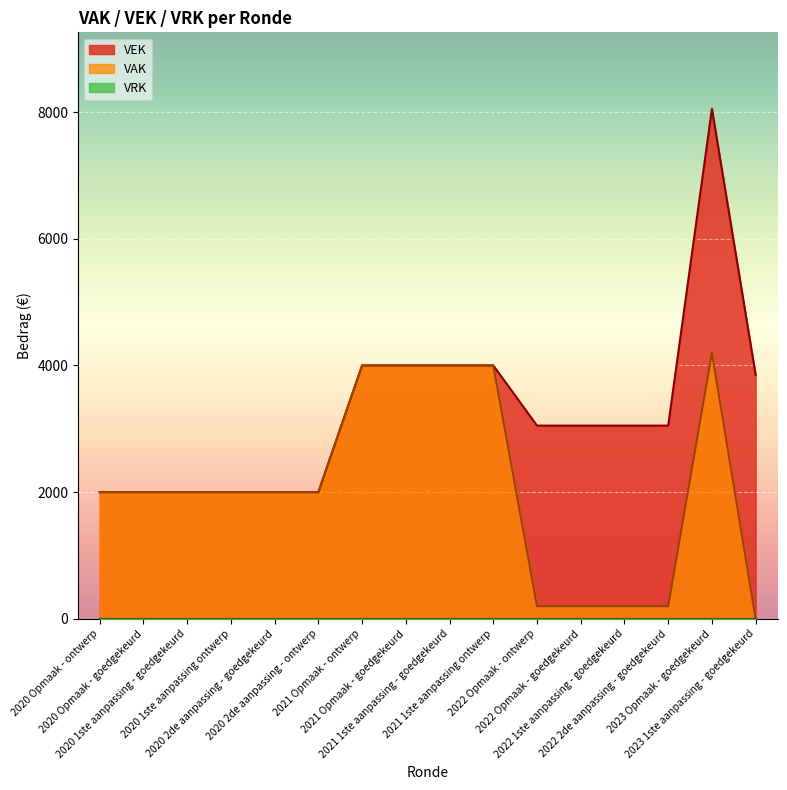

What is the minimum value for VEK?

2000